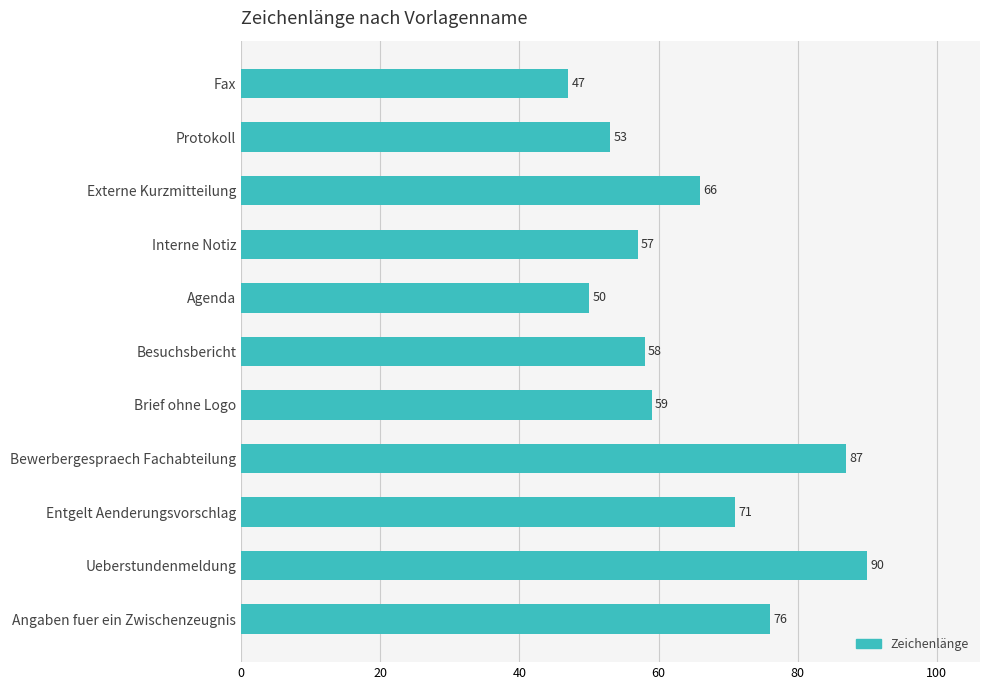

What is the sum of all values?

714